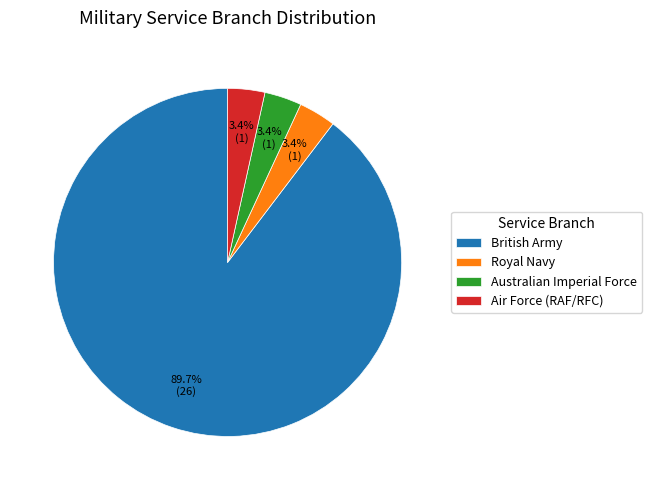

Which slice is the largest?

British Army